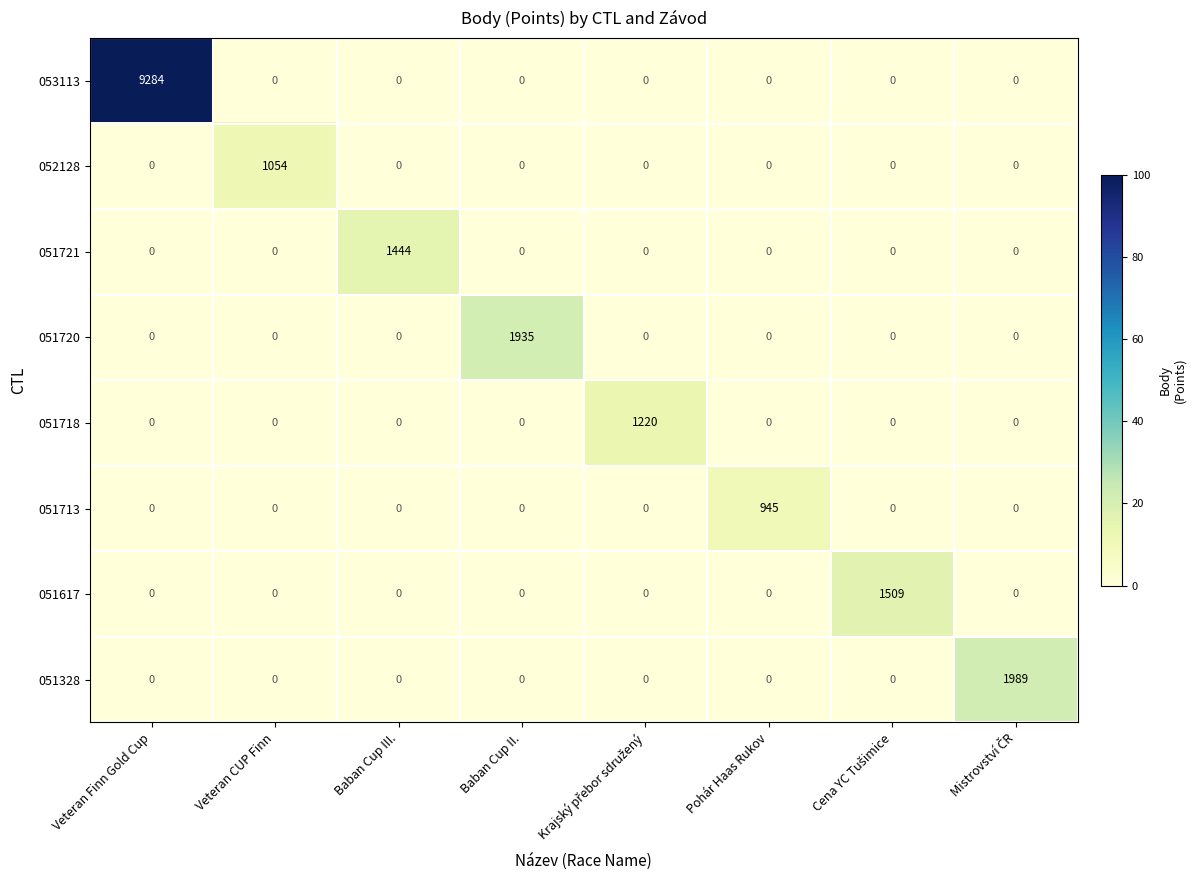

At how many categories does at least one series exceed 5?

8